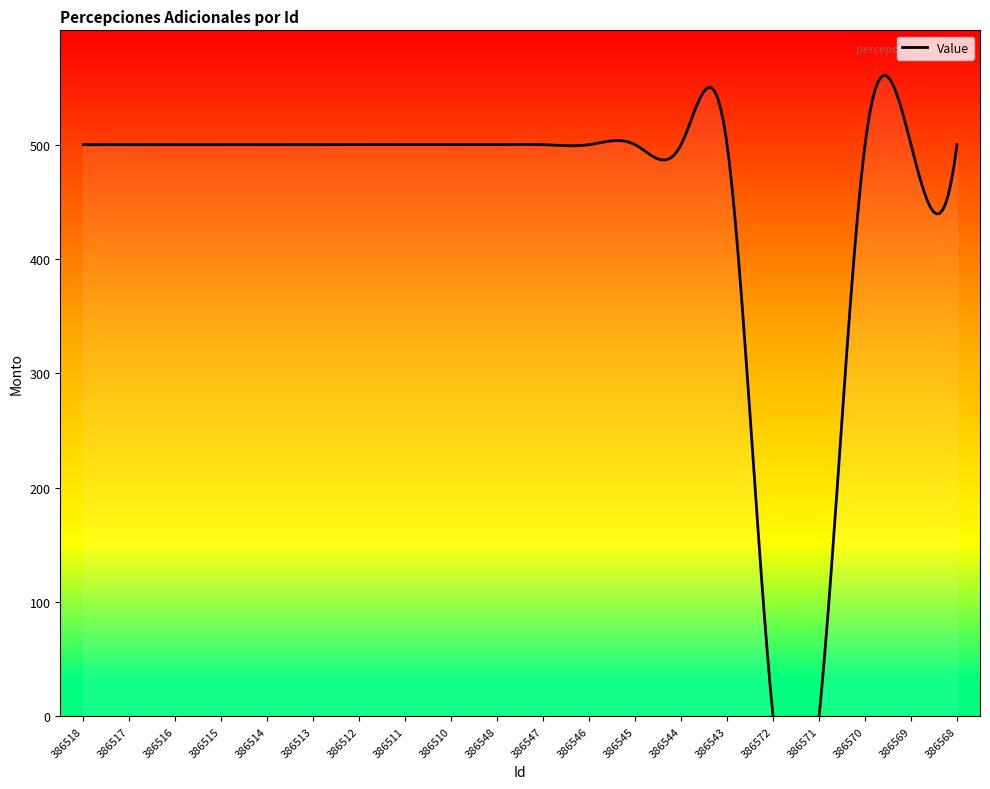

What is the label of the 18th point from the left?

386570